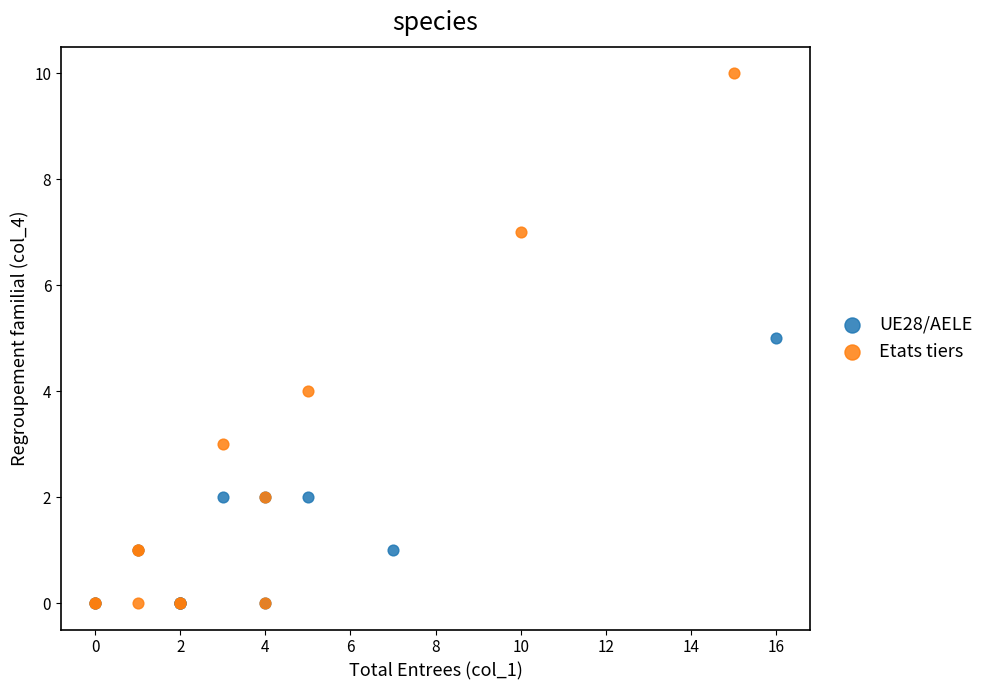

Which series has the largest Y range (max minus min)?

Etats tiers